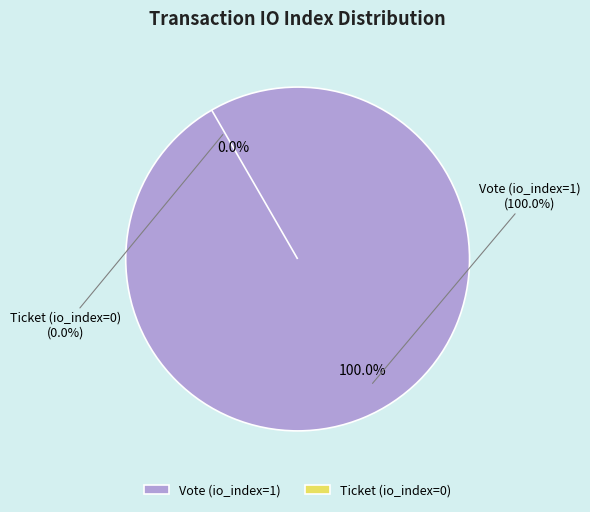

Do Ticket (io_index=0) and Vote (io_index=1) together represent more than half of the pie?

Yes